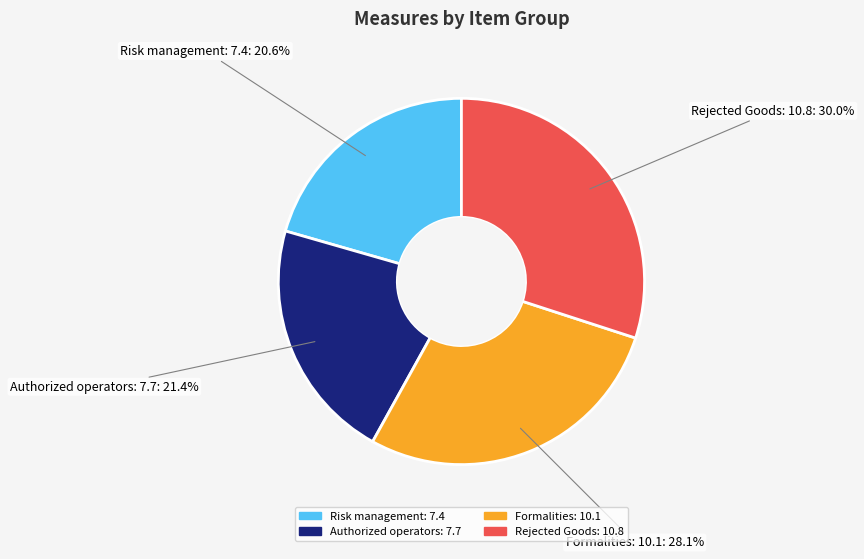

Rank the categories by value from lowest to highest.

Risk management: 7.4, Authorized operators: 7.7, Formalities: 10.1, Rejected Goods: 10.8